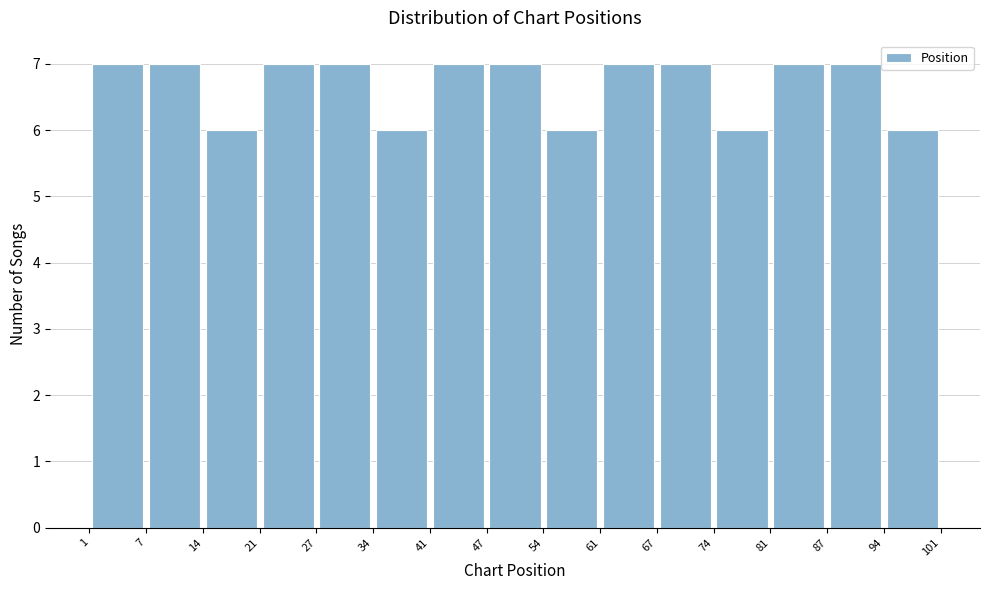

Reading left to right, list every bar in this chart as the range it spans on the x-axis followed by its height. The values are not printed on the chart, so give them approximately, as read against the axis.

1 to 7: 7
7 to 14: 7
14 to 21: 6
21 to 27: 7
27 to 34: 7
34 to 41: 6
41 to 47: 7
47 to 54: 7
54 to 61: 6
61 to 67: 7
67 to 74: 7
74 to 81: 6
81 to 87: 7
87 to 94: 7
94 to 101: 6